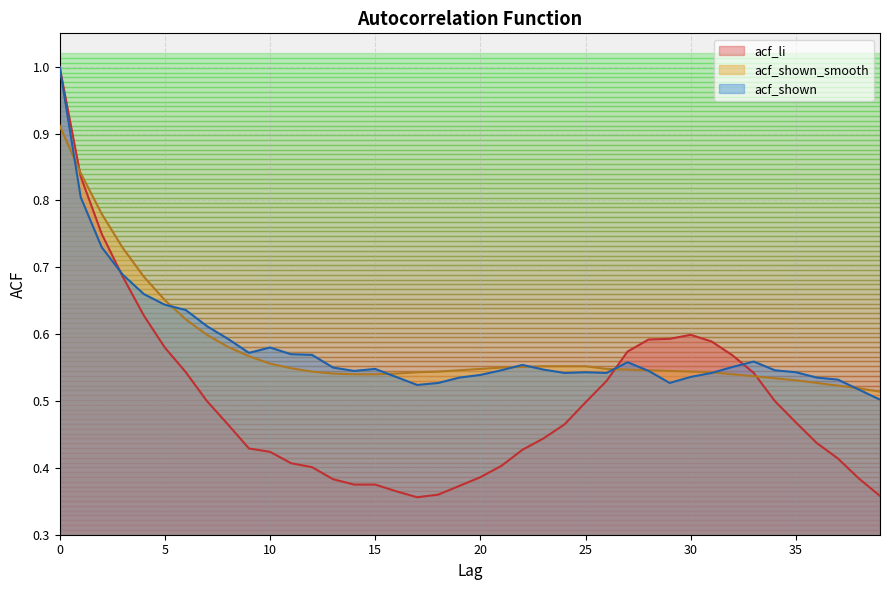

Between 29 and 27, which is larger?

29